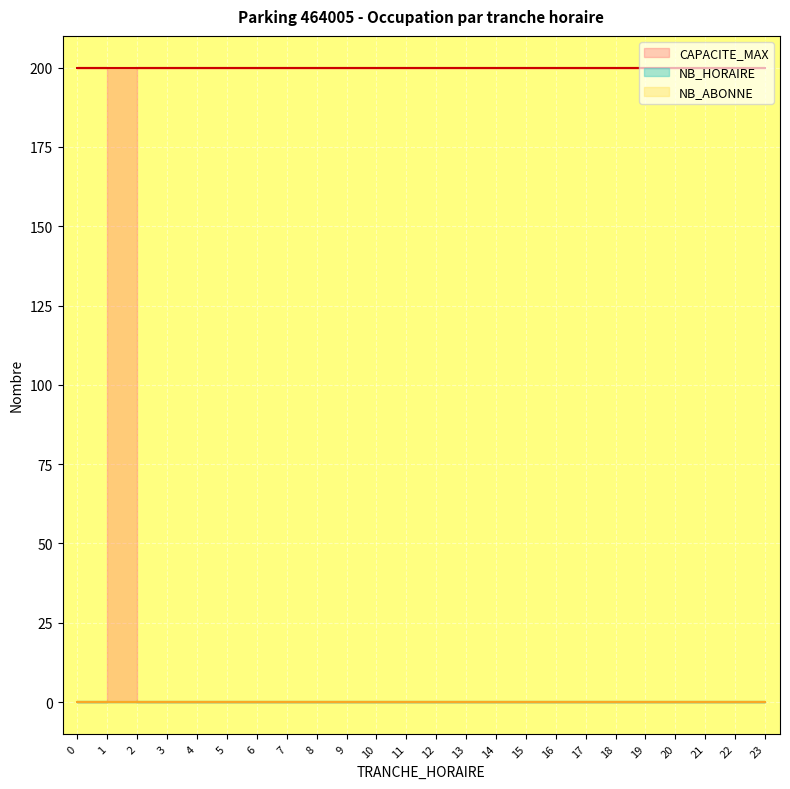

True or false: CAPACITE_MAX and NB_HORAIRE cross at least once.

False